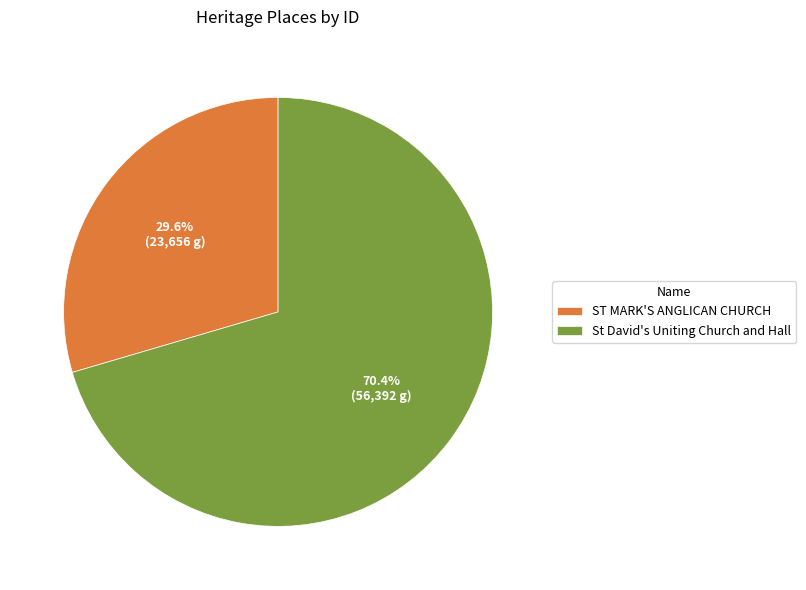

Is it true that ST MARK'S ANGLICAN CHURCH is 42% of the pie?

False